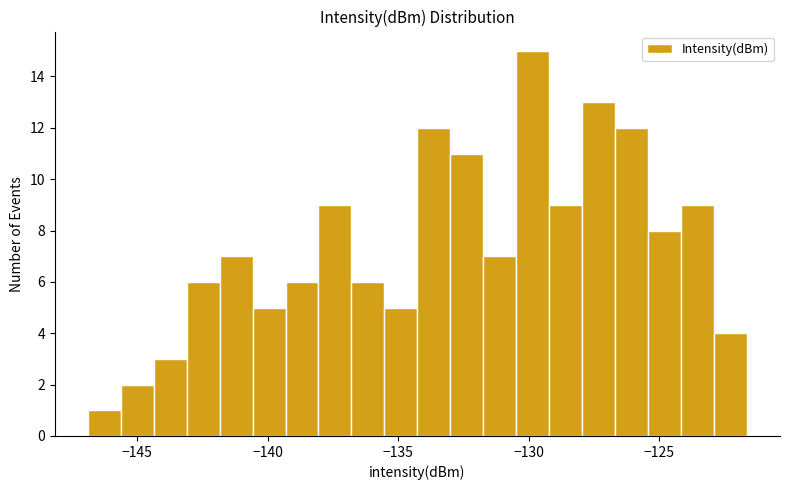

Read against the x-axis, roughly where is the centre of the tallest bar?

-130.0